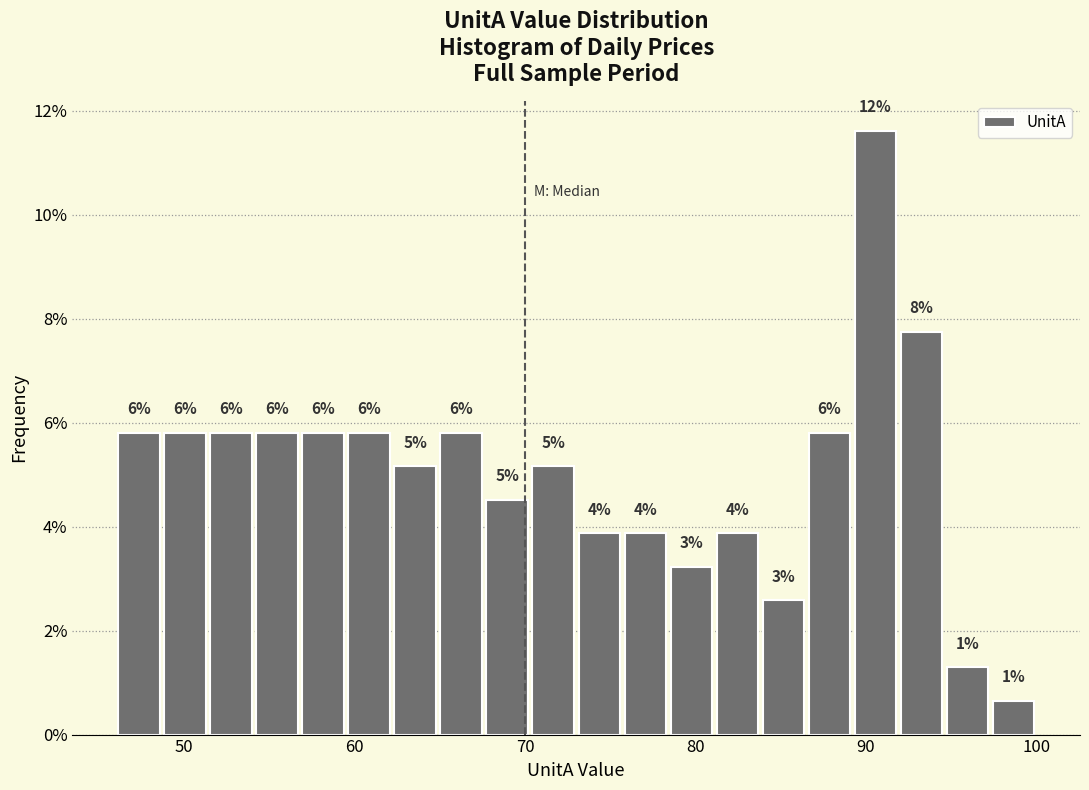

Read against the x-axis, roughly where is the centre of the tallest bar?

91